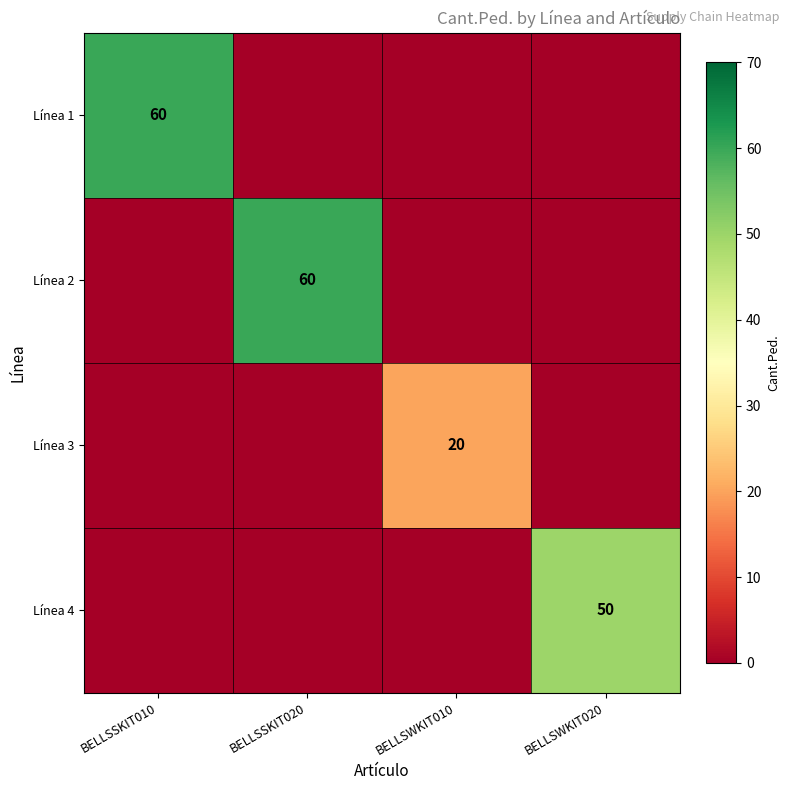

The Línea 4 series shows 87 at BELLSWKIT020. True or false?

False